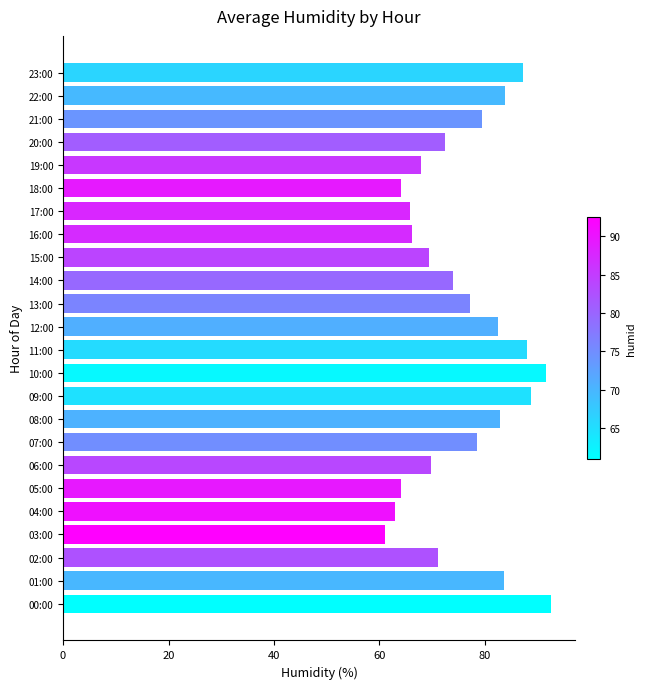

Which label corresponds to the smallest value in the chart?

03:00